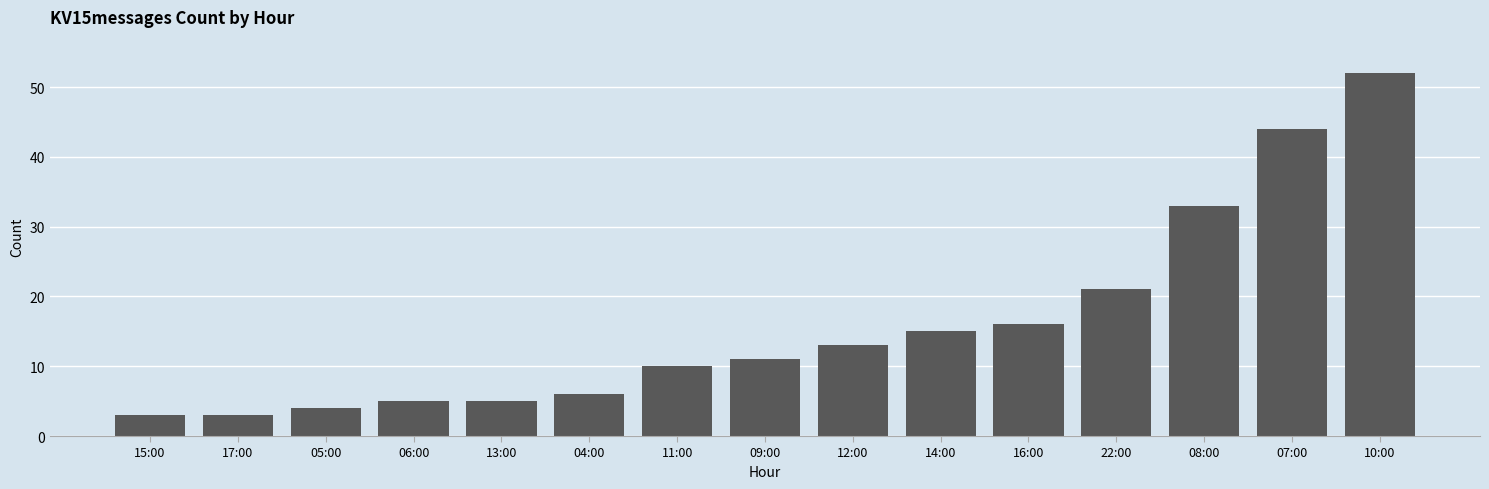

What is the greatest value displayed?

52